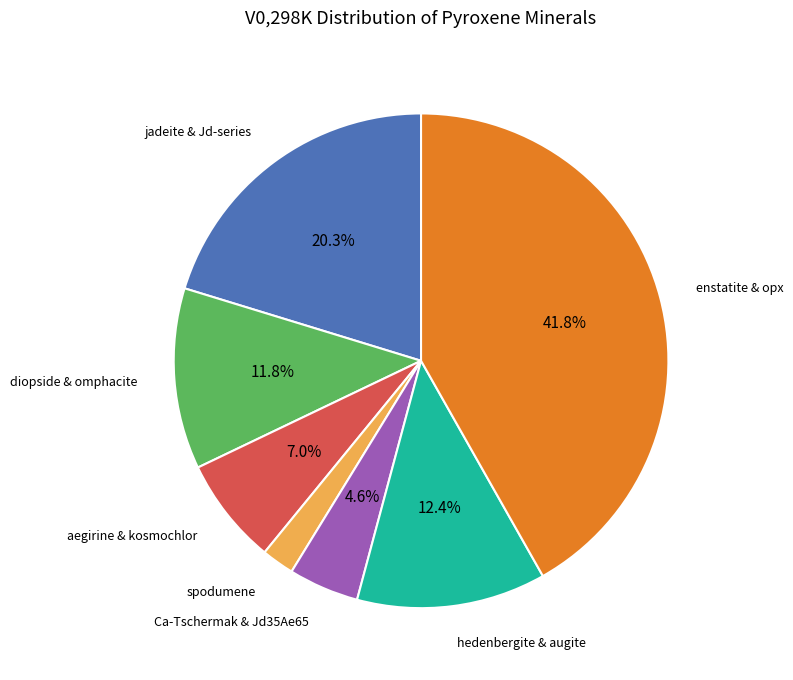

Does any single category account for the majority?

No